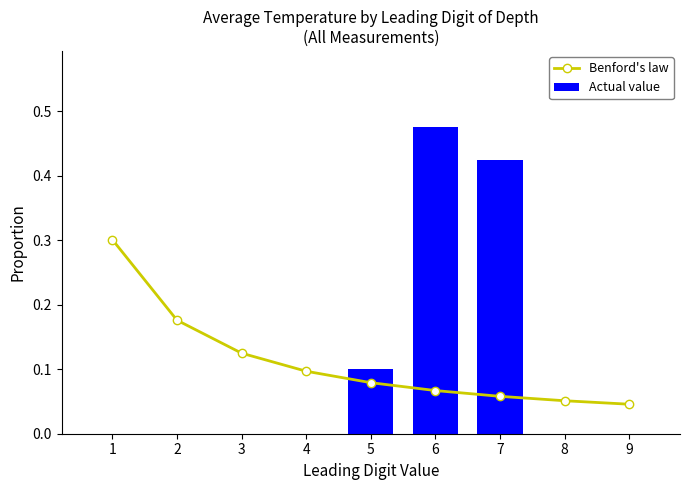

What is the average value of the Actual value series?

0.1